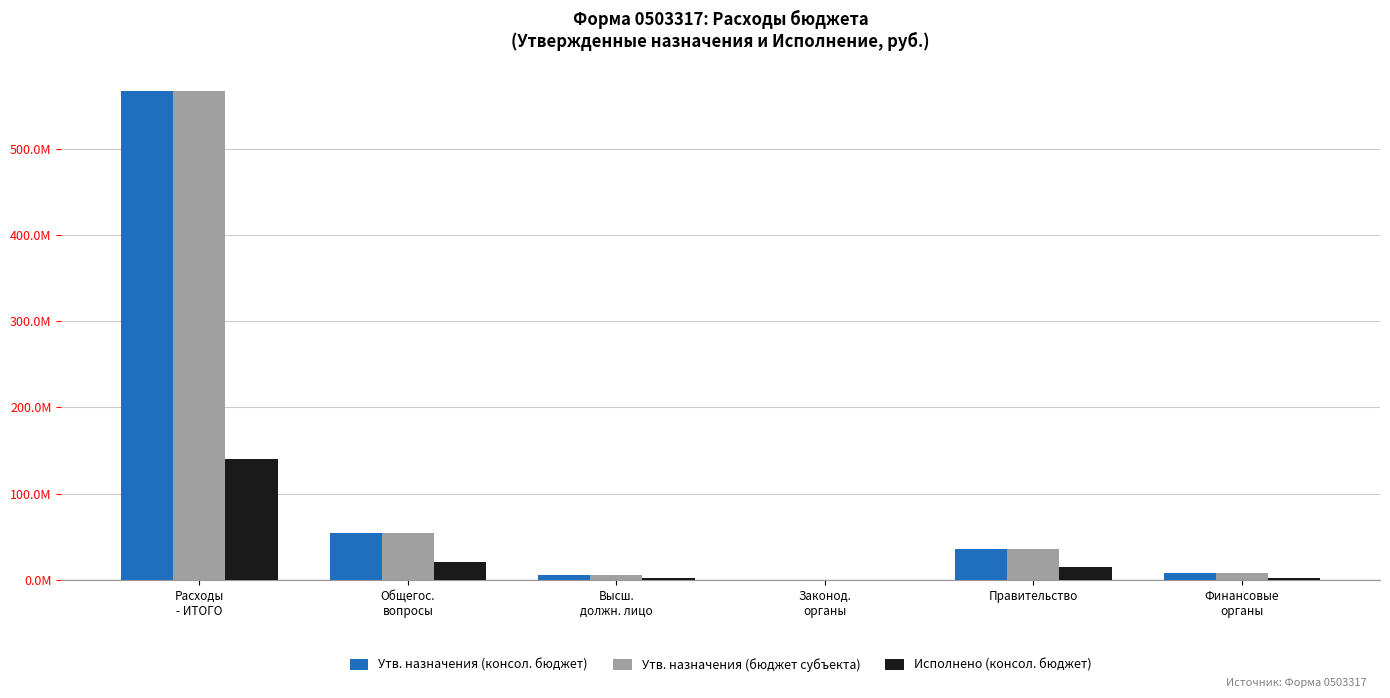

At how many categories does at least one series exceed 235704156?

1